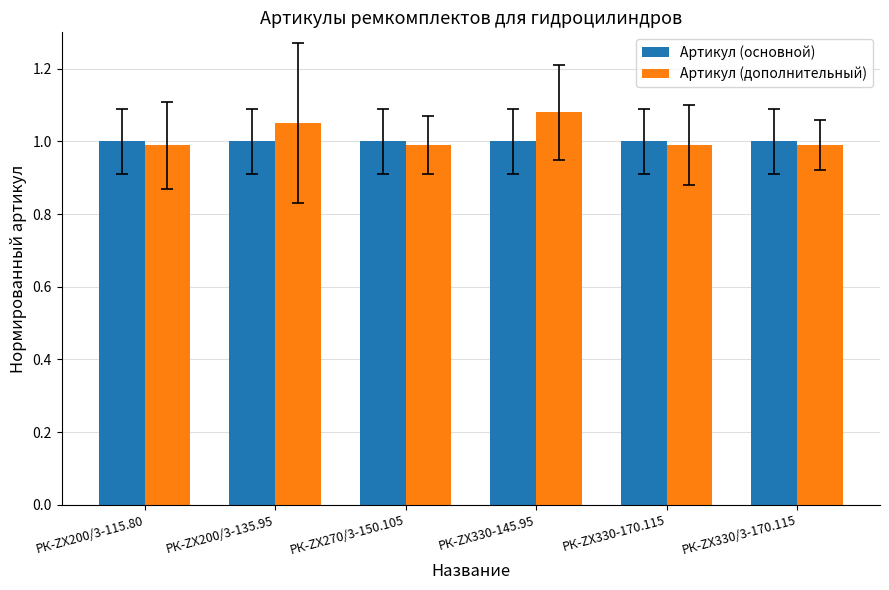

What is the total value across all series at РК-ZX330/3-170.115?

2.0